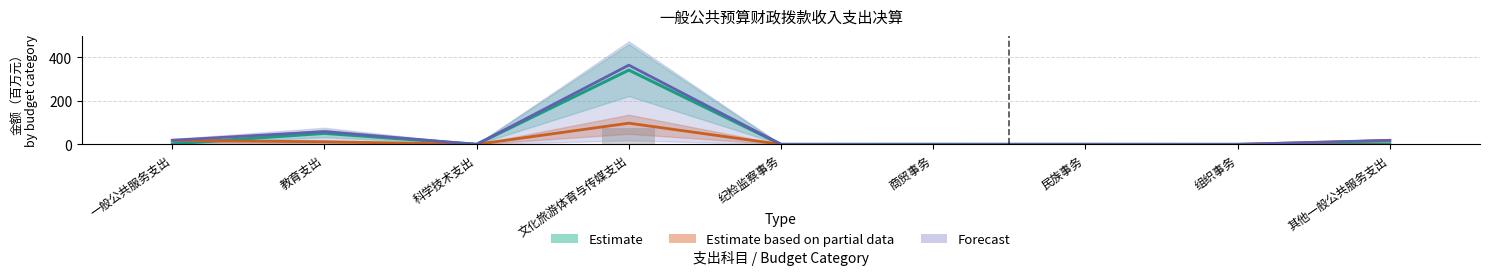

Which has a higher value, 商贸事务 or 教育支出?

教育支出